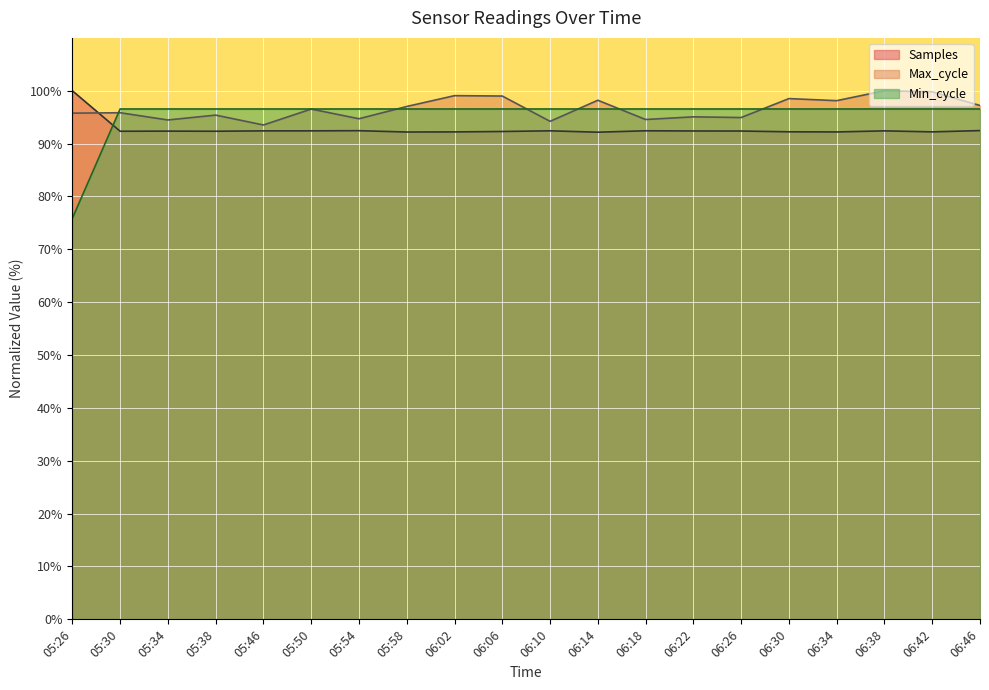

At how many categories does at least one series exceed 90?

20